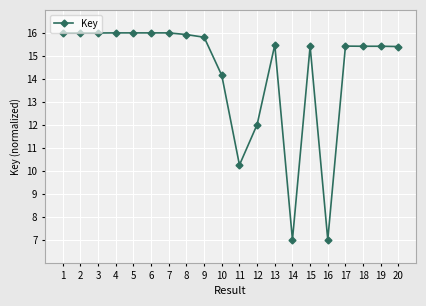

True or false: the data has more than 2 interior local peaks.

True